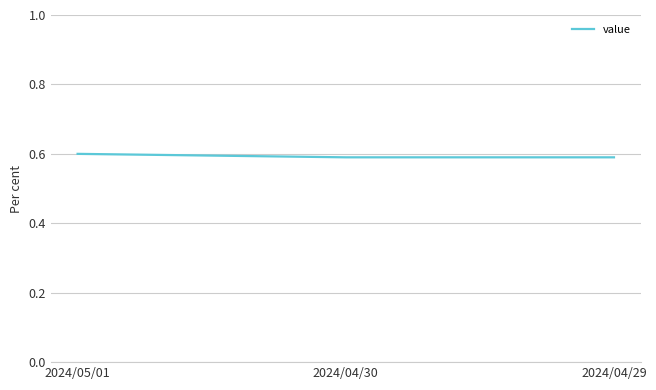

How many values are between 0 and 1?

3